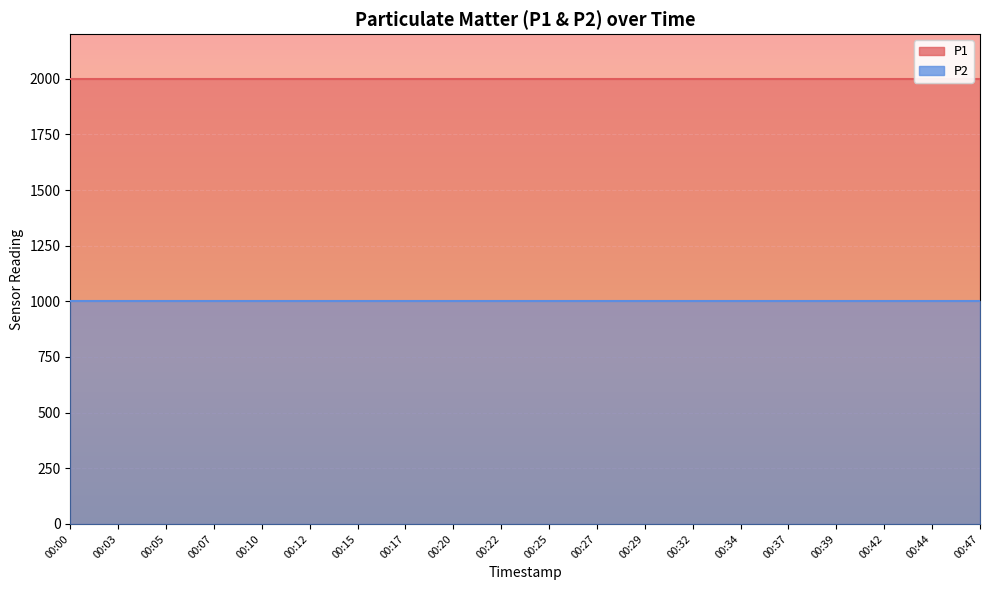

Reading left to right, transcribe all the data shown in this chart.

P1: 1999.9	1999.9	1999.9	1999.9	1999.9	1999.9	1999.9	1999.9	1999.9	1999.9	1999.9	1999.9	1999.9	1999.9	1999.9	1999.9	1999.9	1999.9	1999.9	1999.9
P2: 999.9	999.9	999.9	999.9	999.9	999.9	999.9	999.9	999.9	999.9	999.9	999.9	999.9	999.9	999.9	999.9	999.9	999.9	999.9	999.9